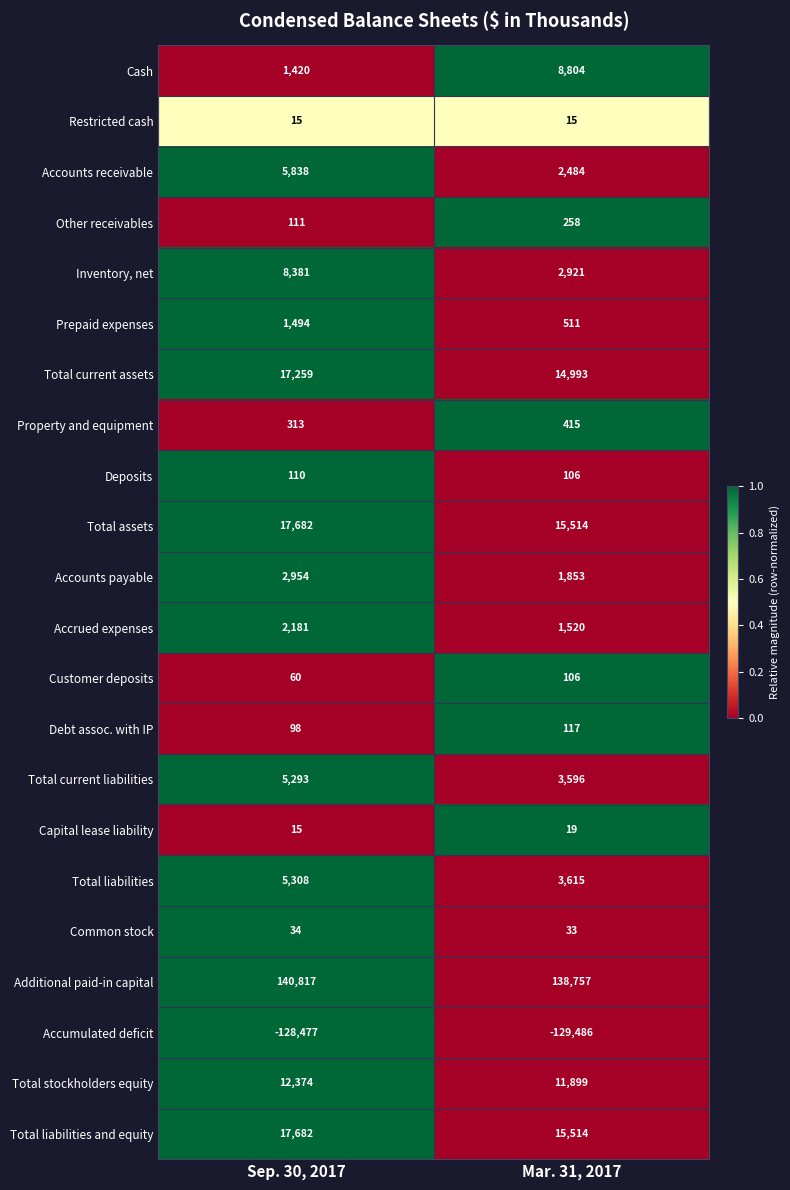

Read the Debt assoc. with IP value at Mar. 31, 2017, to the nearest 5.

115